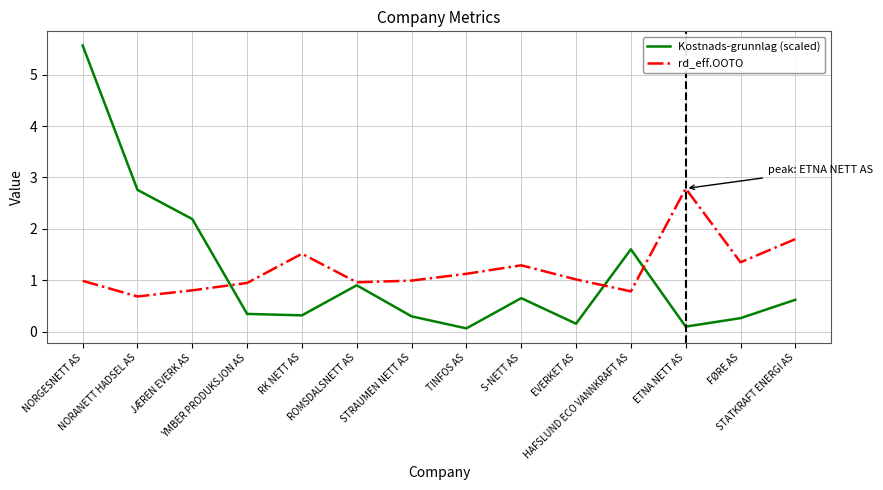

At FØRE AS, list the series in order from largest to smallest.

rd_eff.OOTO, Kostnads-grunnlag (scaled)